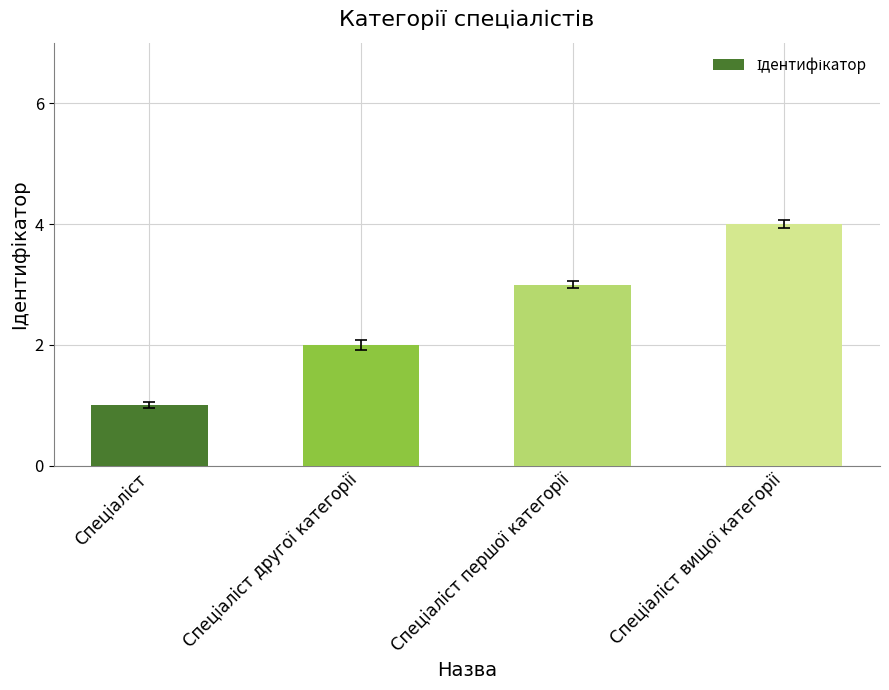

What is the greatest value displayed?

4